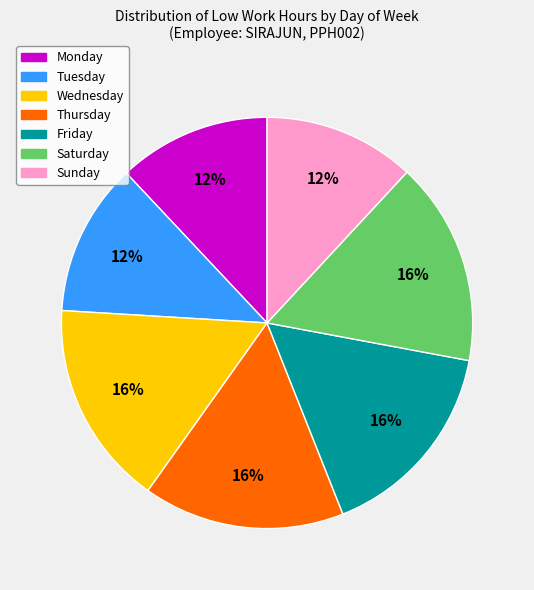

Is there any slice that represents more than half of the pie?

No